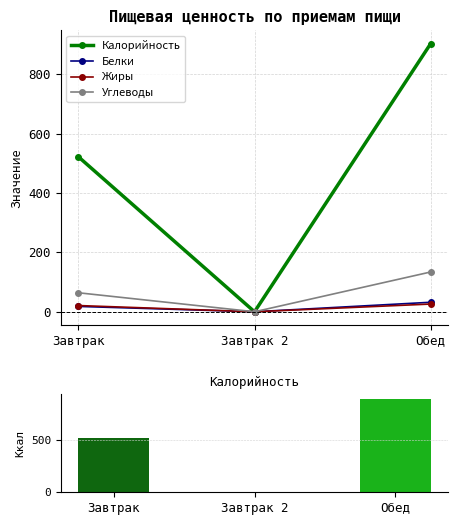

True or false: Калорийность has a value of 0 at Завтрак 2.

True